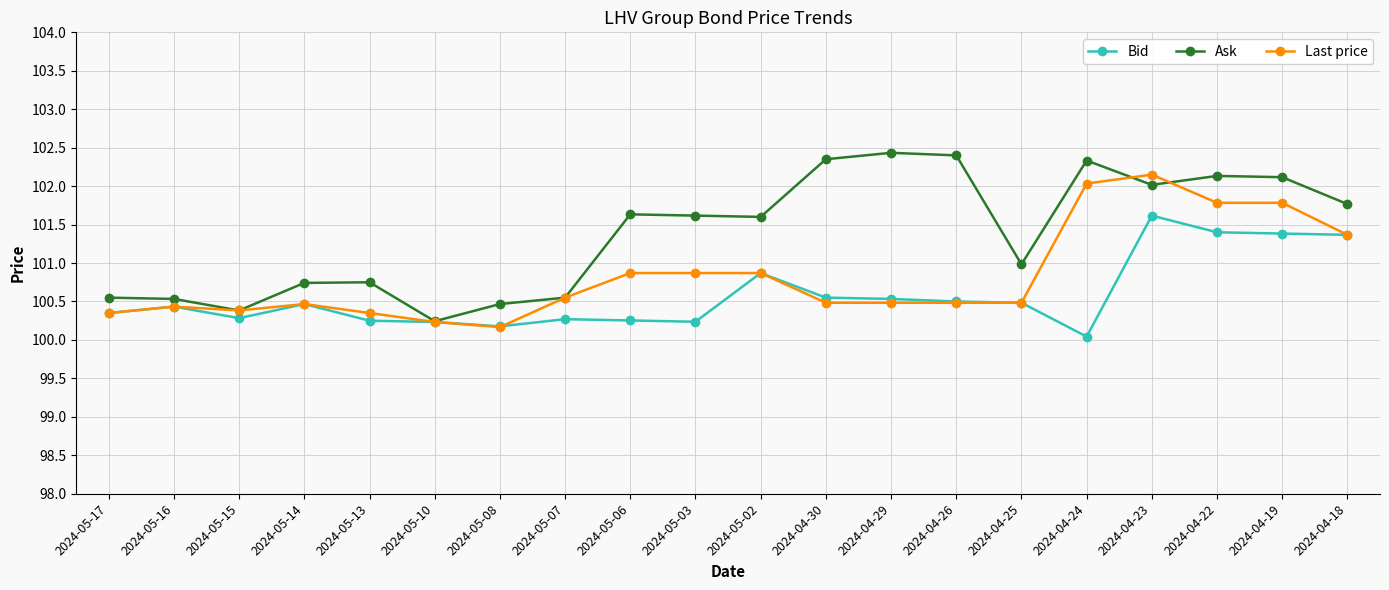

List the series in order of their peak value, highest first.

Ask, Last price, Bid